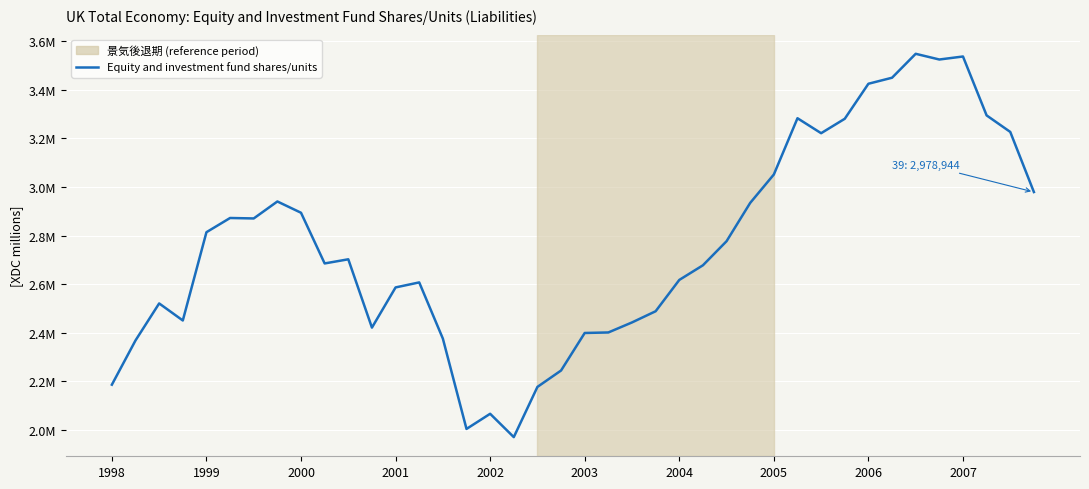

Does the chart display data point markers on the line(s)?

No